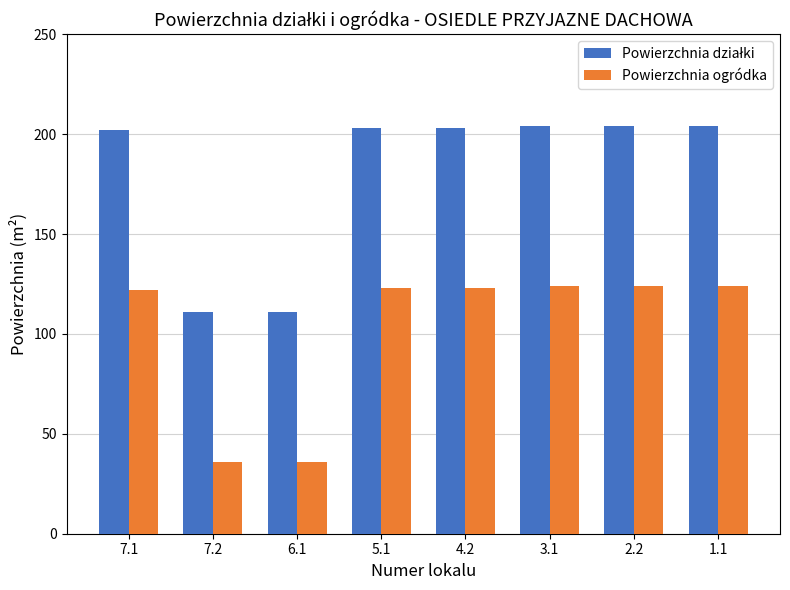

What is the spread (max minus min) of values at 7.1?

80